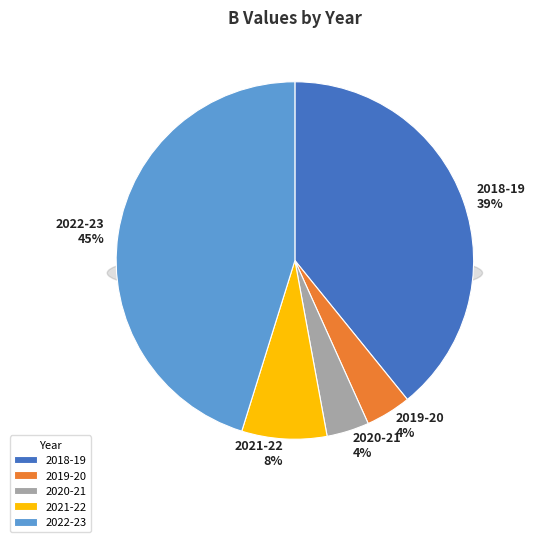

What percentage do 2019-20 and 2022-23 together represent?

49.3%